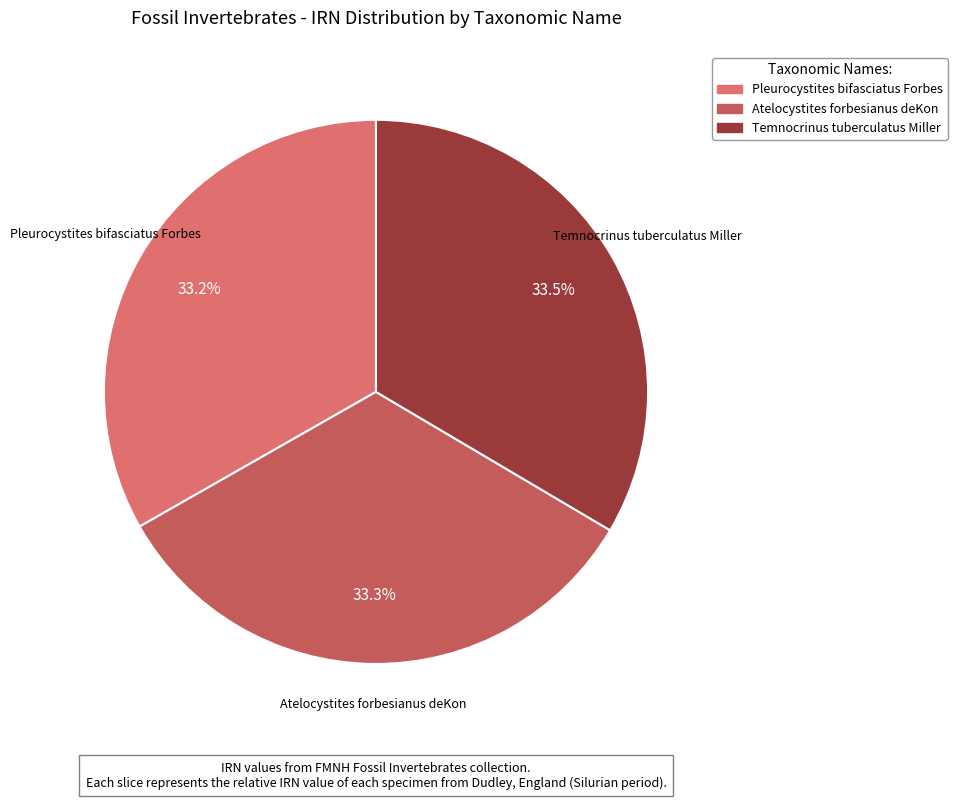

Count the number of slices in the pie.

3